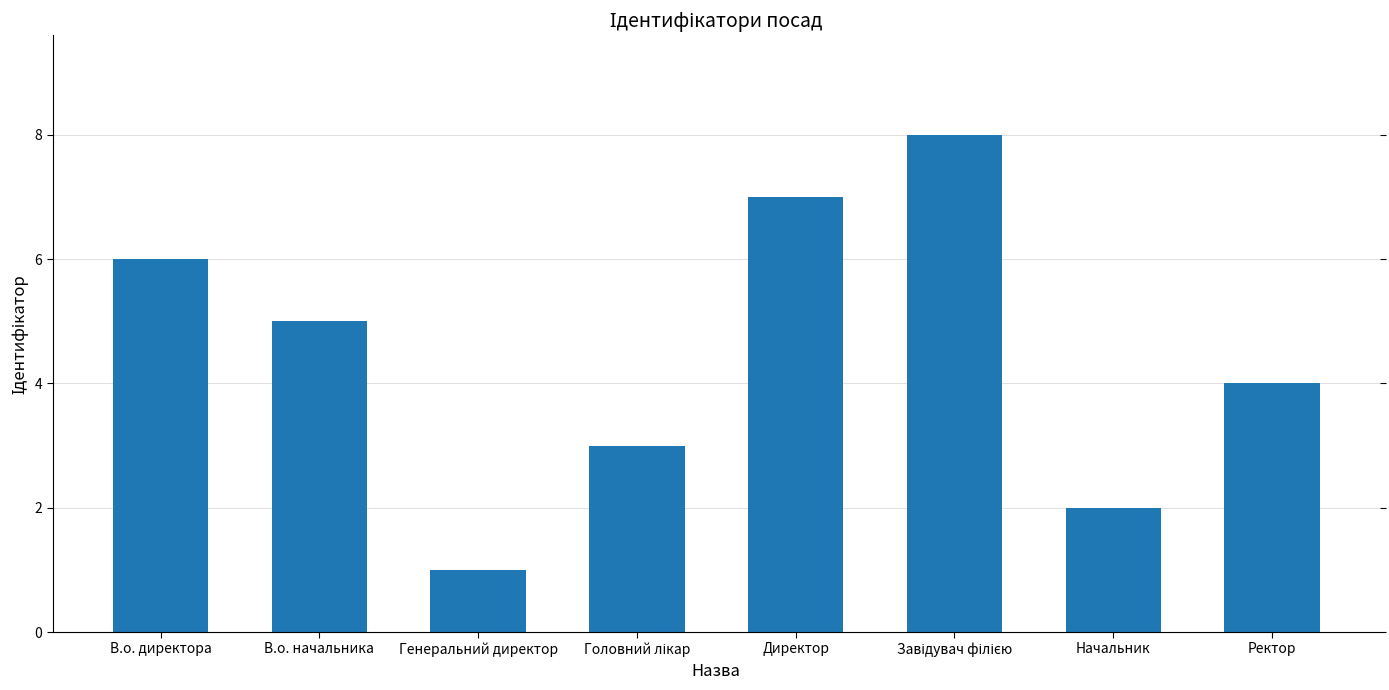

Reading left to right, what are all the values shown in this chart?

6	5	1	3	7	8	2	4